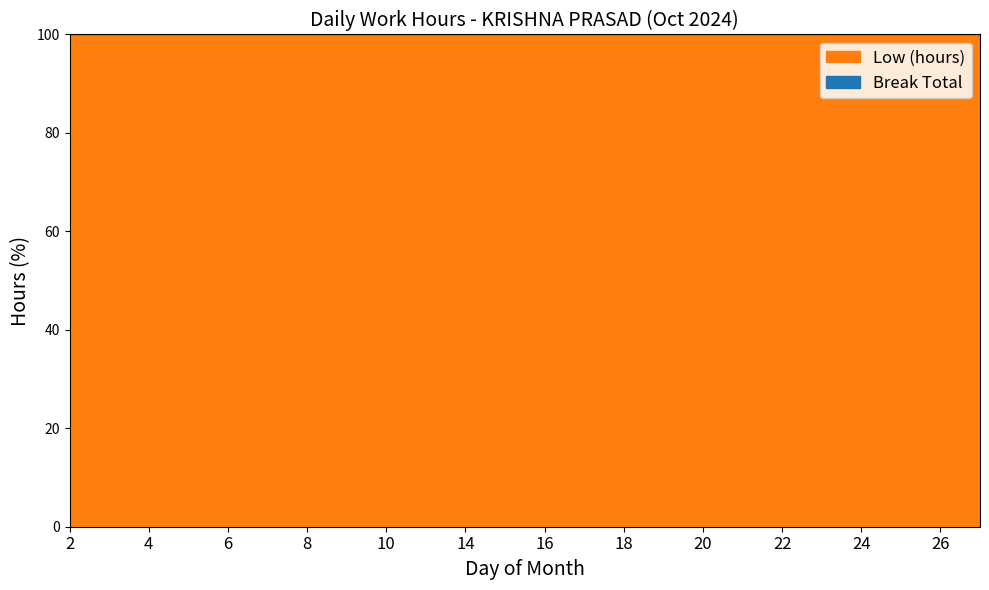

Which series has the largest range (max minus min)?

Low (hours)